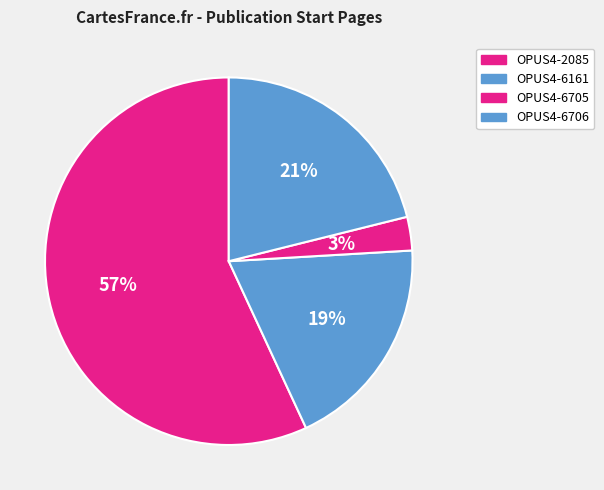

Approximately how many times larger is the value at OPUS4-6705 compared to OPUS4-6161?

0.2